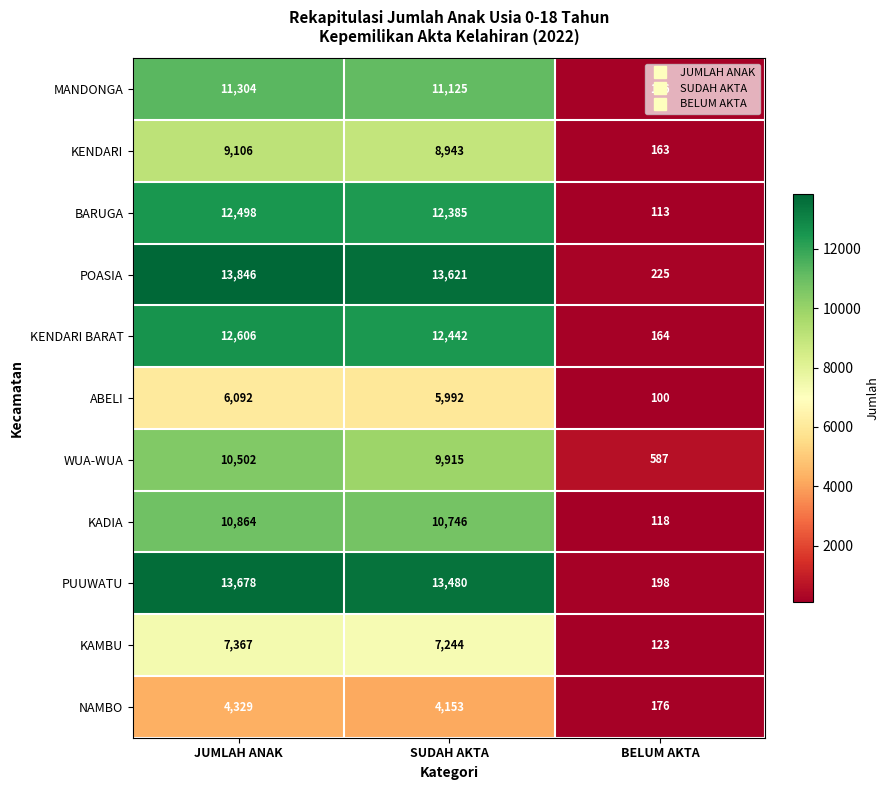

At which label is MANDONGA closest to 5740?

SUDAH AKTA